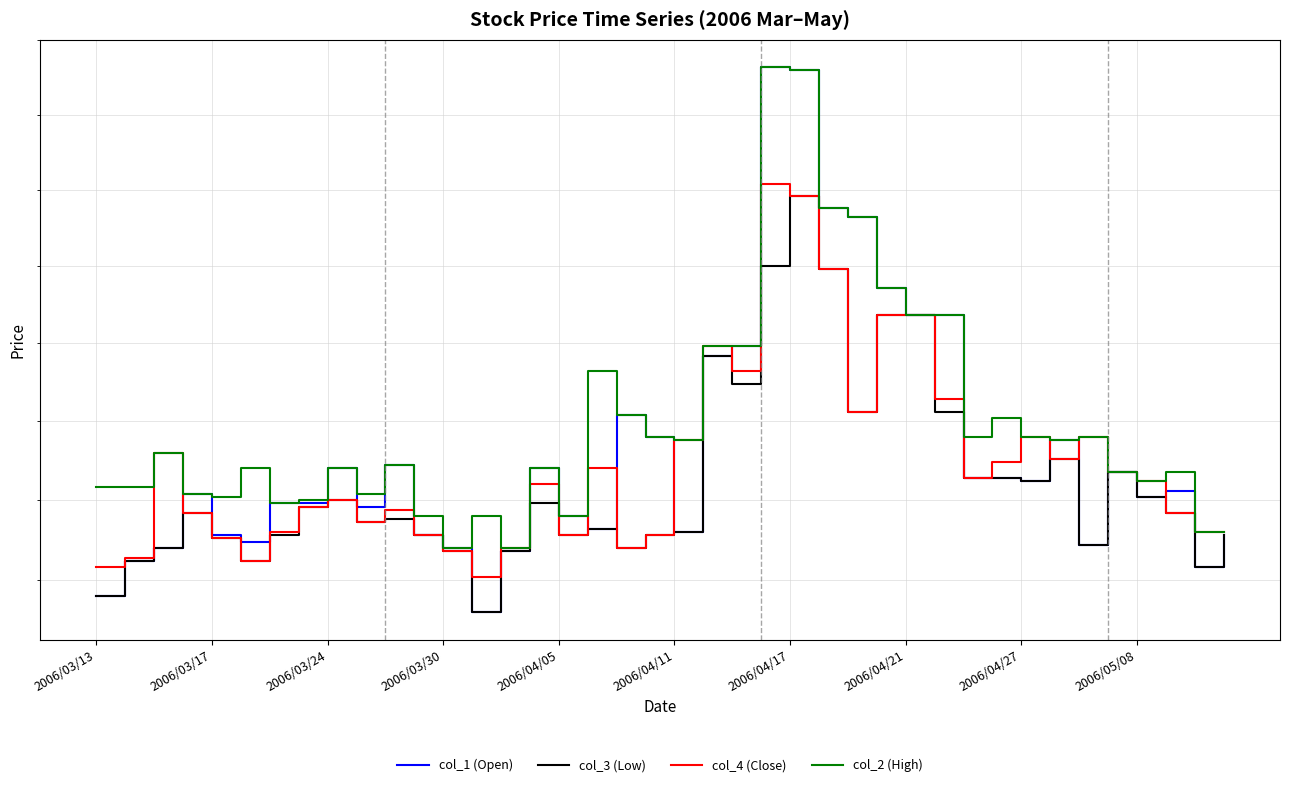

True or false: col_2 (High) and col_3 (Low) cross at least once.

False